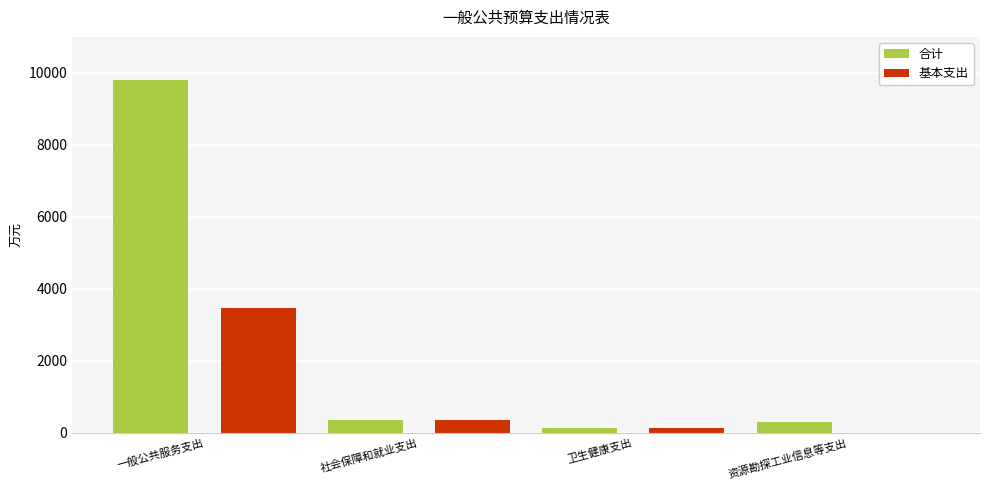

What is the total value across all series at 社会保障和就业支出?

739.7